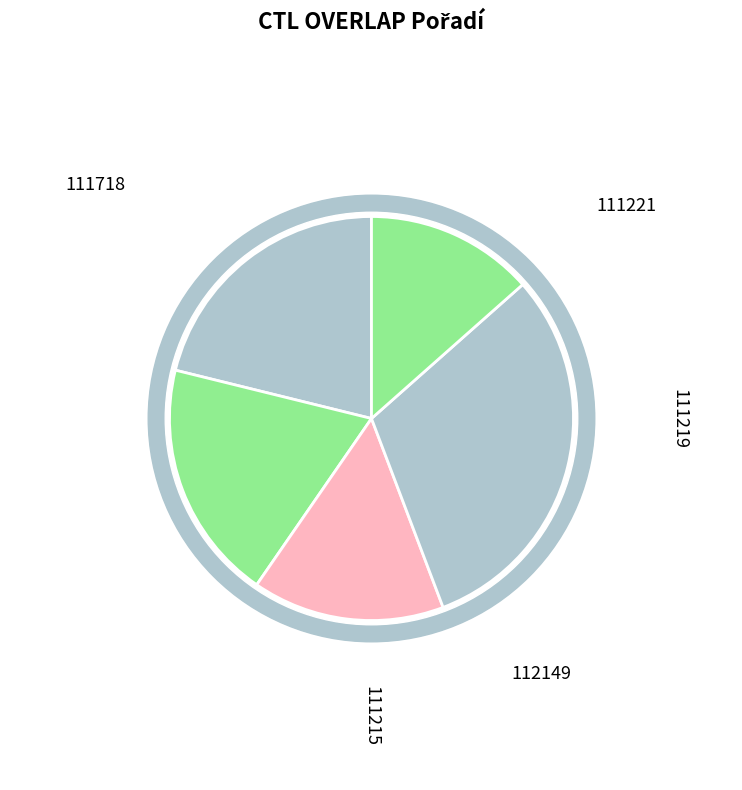

Which slice is the smallest?

111221